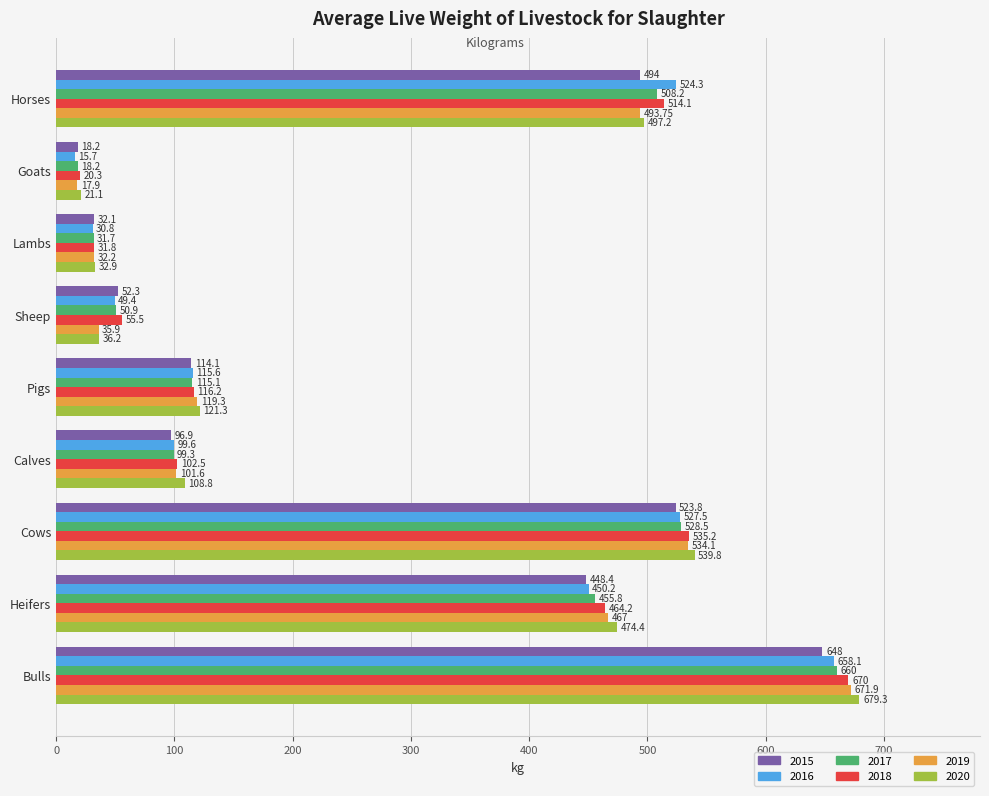

How many values in the 2019 series exceed 119?

5